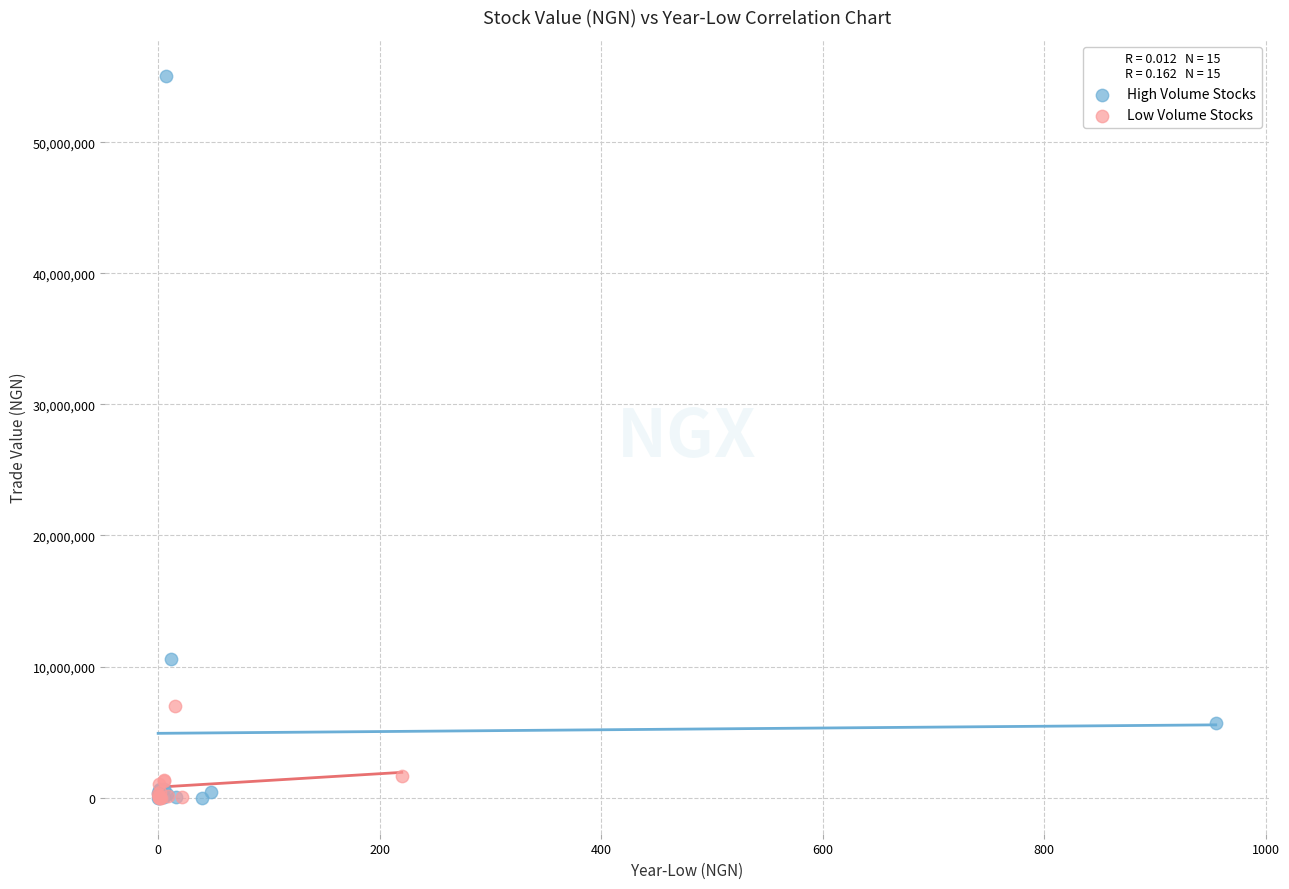

Which series has the largest Y range (max minus min)?

High Volume Stocks